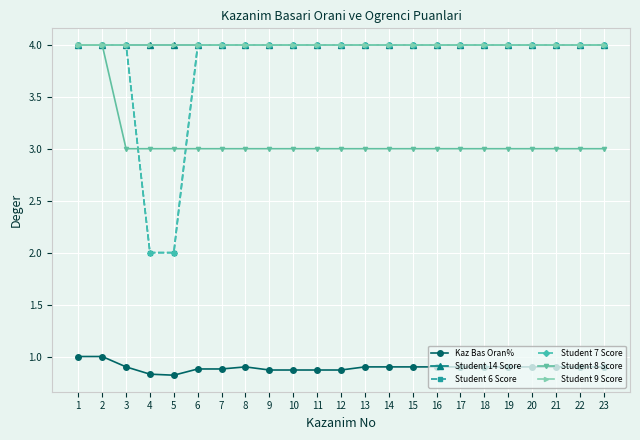

Does the chart have visible grid lines?

Yes